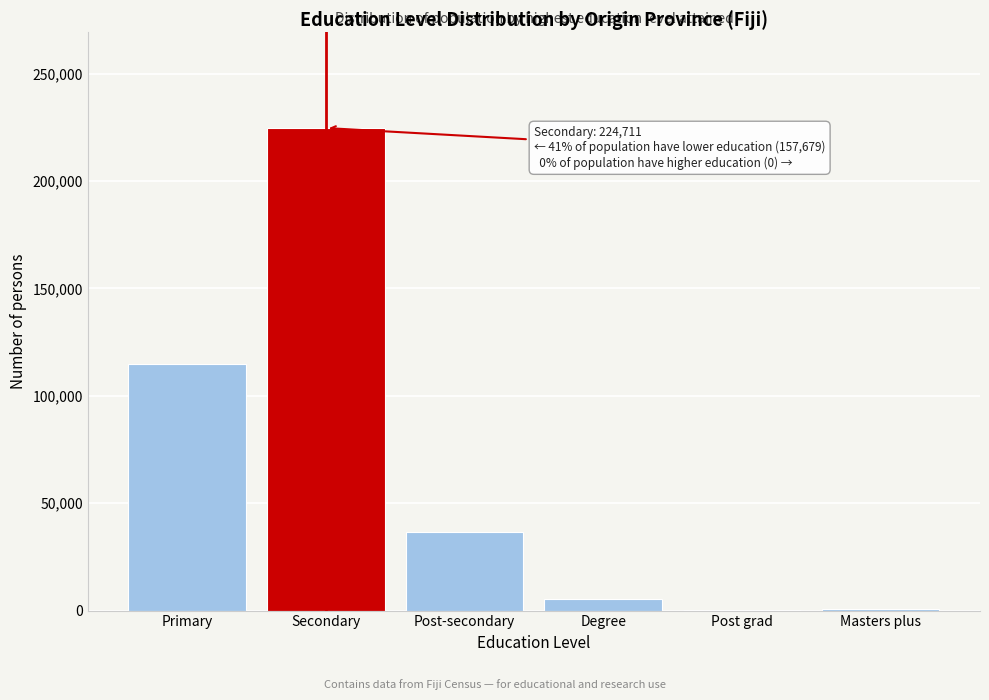

Between Post-secondary and Secondary, which is larger?

Secondary